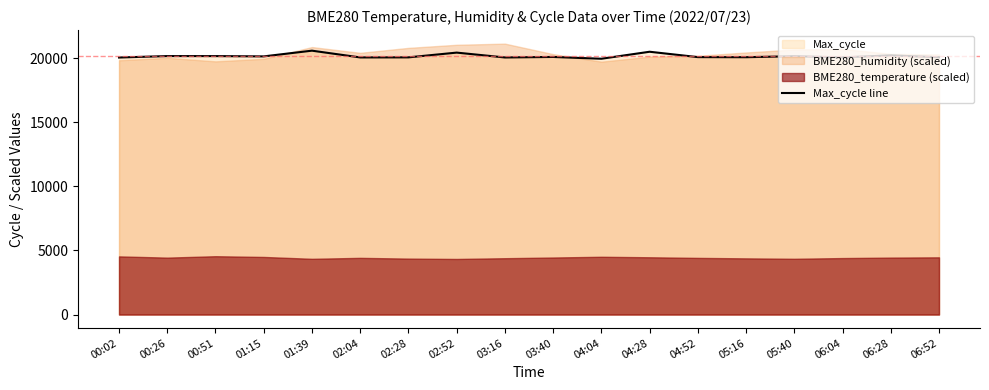

At which category does the data reach its first local valley?

01:15